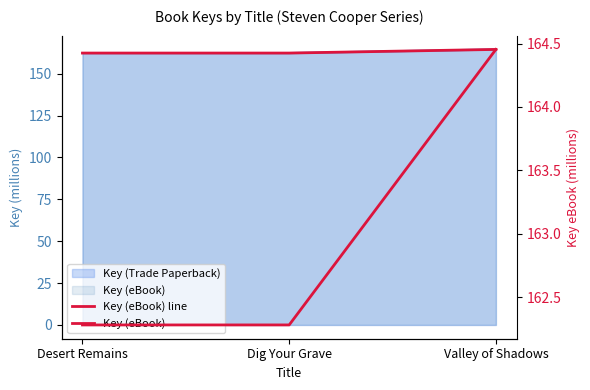

Between Dig Your Grave and Desert Remains, which is larger?

Dig Your Grave